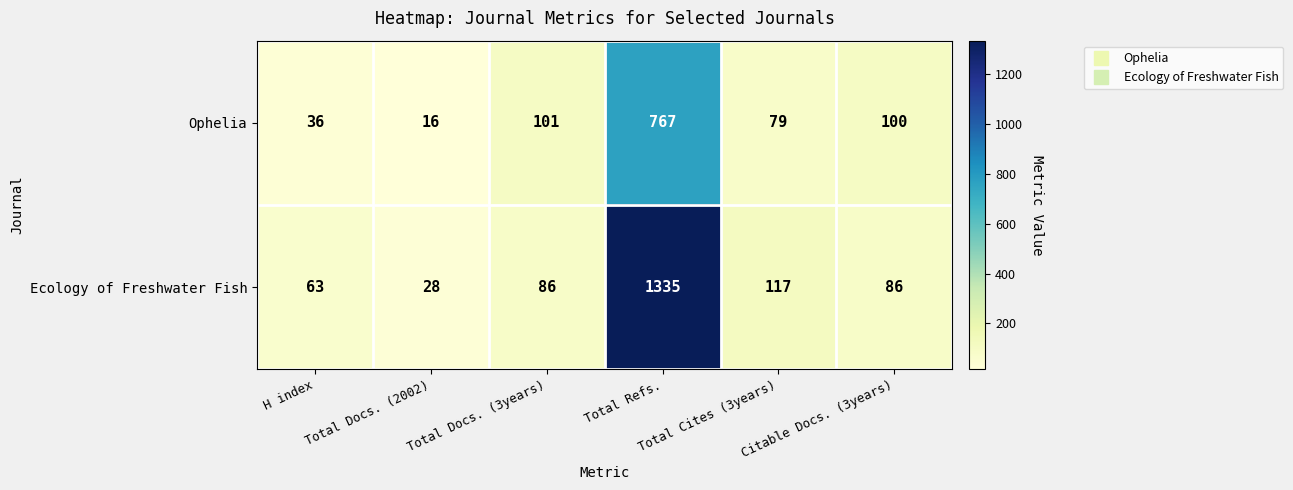

What is the smallest value displayed?

16